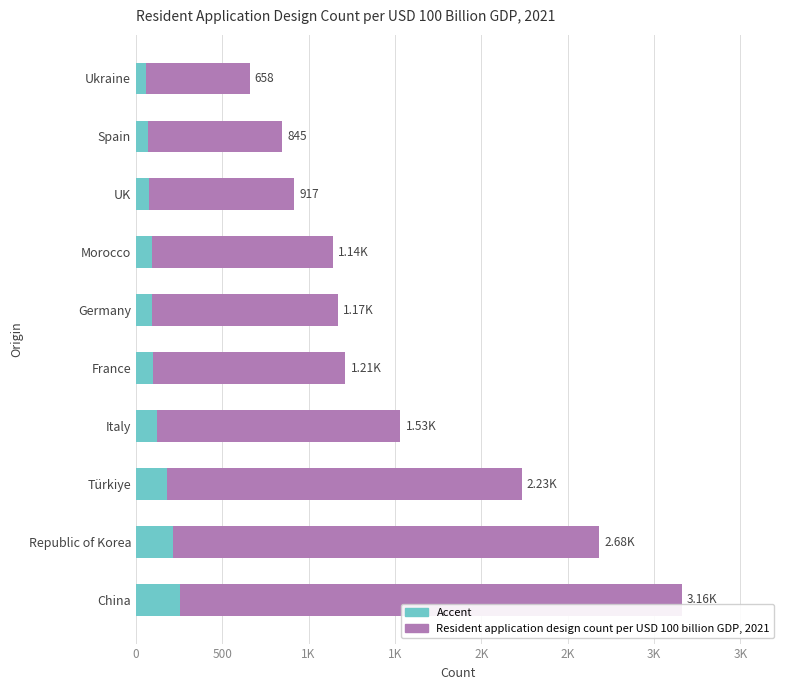

What is the greatest value displayed?

3161